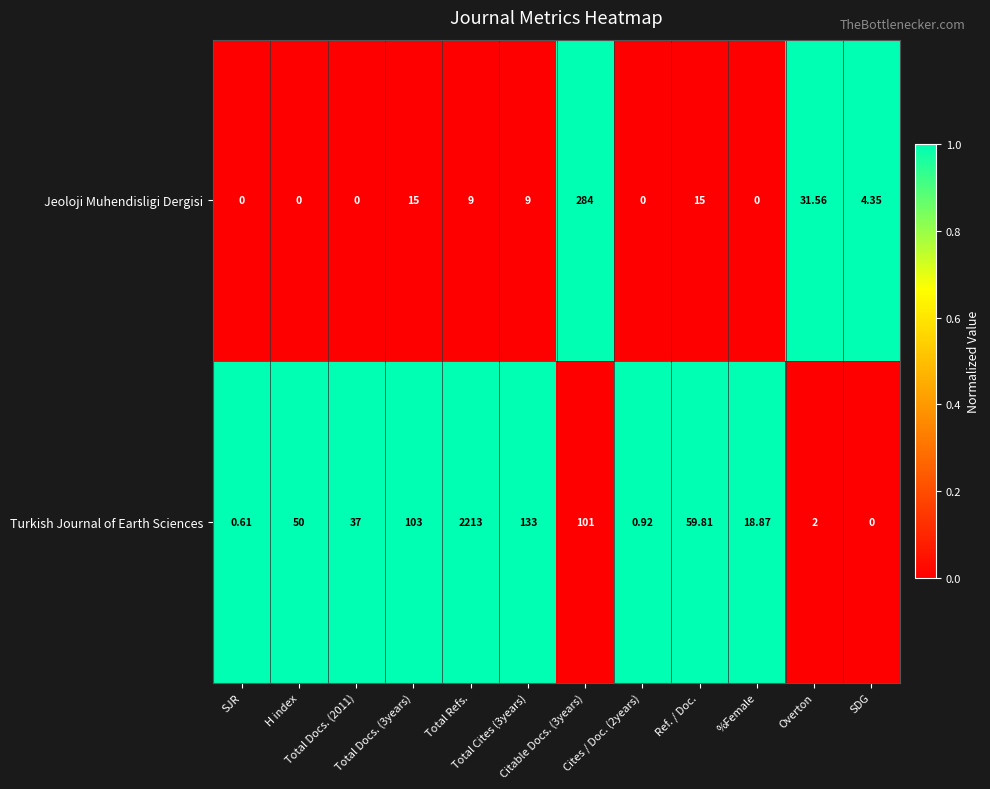

List the series in order of their peak value, lowest first.

Jeoloji Muhendisligi Dergisi, Turkish Journal of Earth Sciences